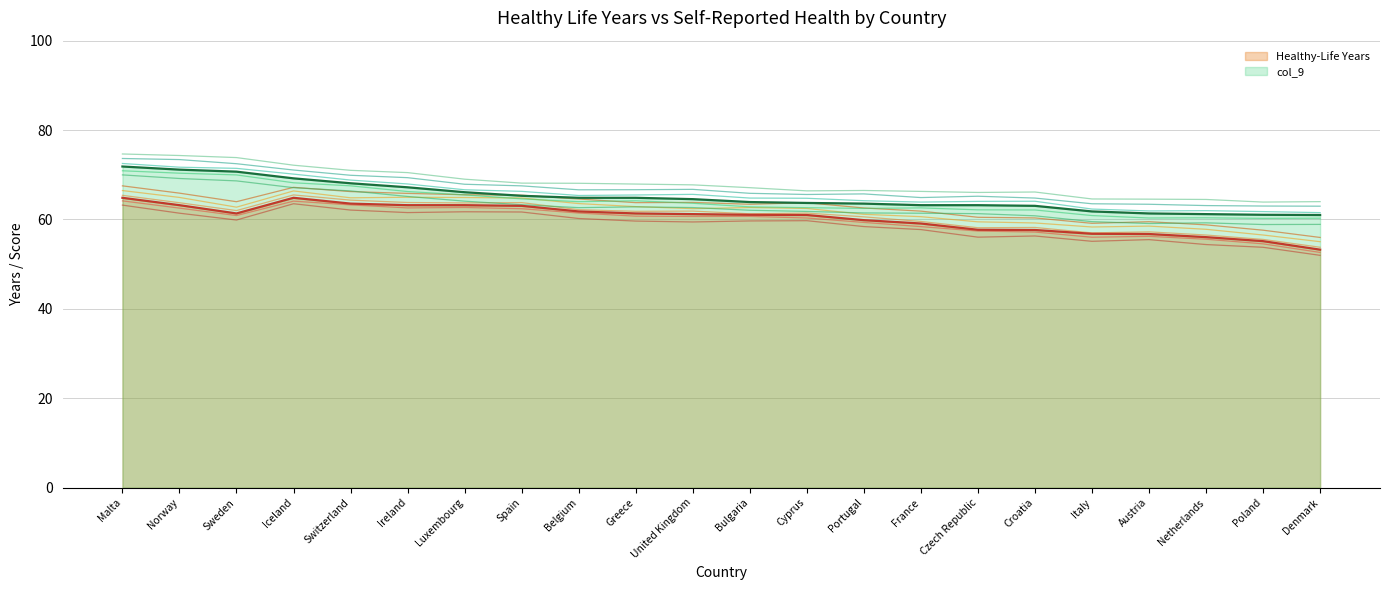

Which series has the largest range (max minus min)?

Healthy-Life Years